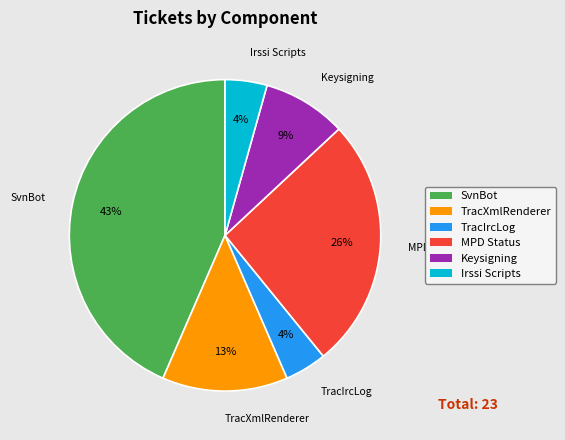

Is there a majority slice in this chart?

No